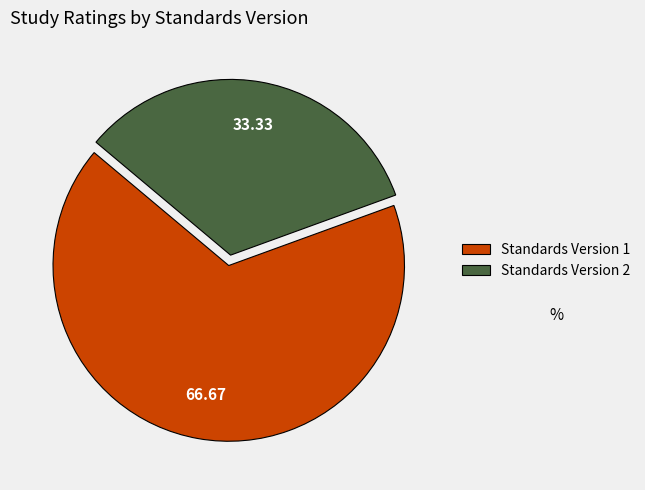

Between Standards Version 2 and Standards Version 1, which is larger?

Standards Version 1